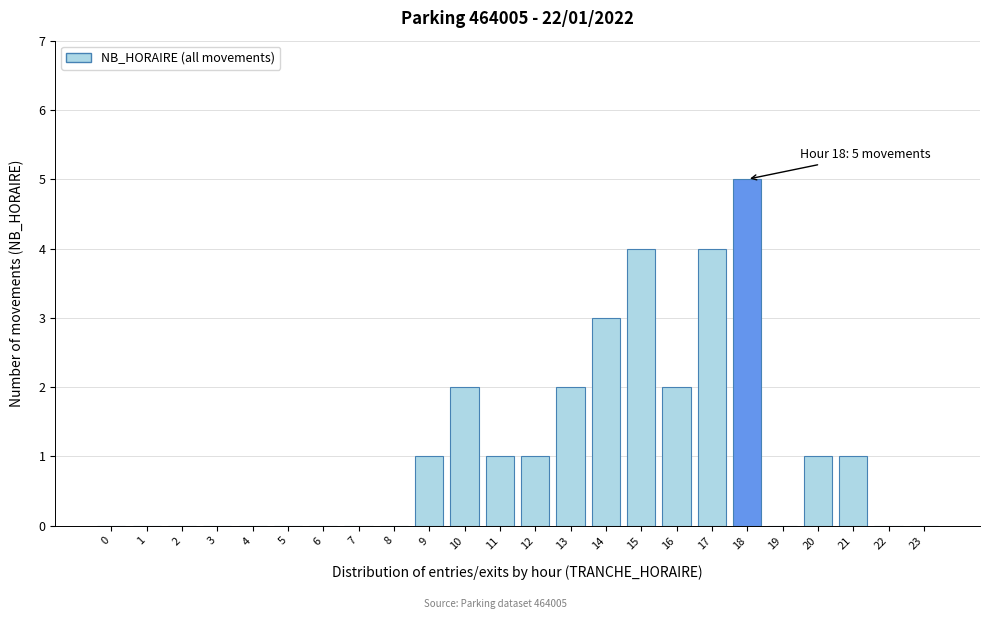

Reading right to left, what are all the values shown in this chart?

23=0	22=0	21=1	20=1	19=0	18=5	17=4	16=2	15=4	14=3	13=2	12=1	11=1	10=2	9=1	8=0	7=0	6=0	5=0	4=0	3=0	2=0	1=0	0=0